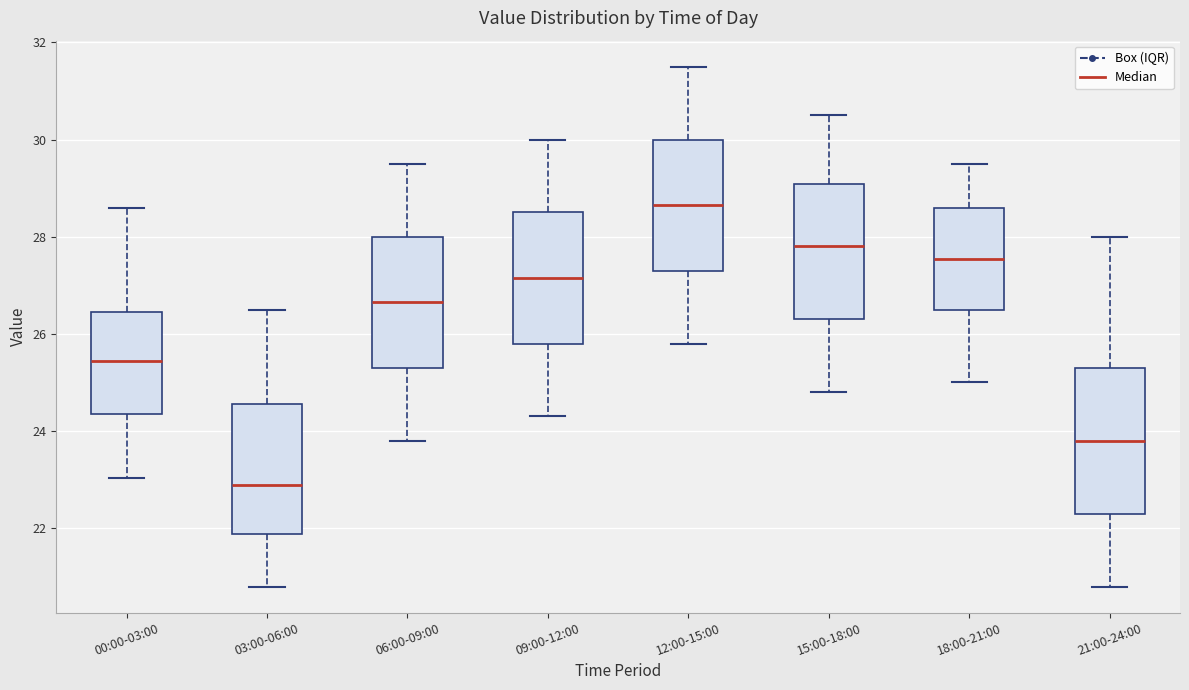

Reading left to right, transcribe this box plot: for each box, give where its median line is, the range the box spans, and where its two whiskers end, as read against the y-axis. The values are not printed on the chart, so give them approximately, as read against the axis.

00:00-03:00: median 25.4, box 24.4 to 26.4, whiskers 23.0 to 28.6
03:00-06:00: median 23.0, box 21.8 to 24.6, whiskers 20.8 to 26.6
06:00-09:00: median 26.6, box 25.4 to 28.0, whiskers 23.8 to 29.6
09:00-12:00: median 27.2, box 25.8 to 28.6, whiskers 24.4 to 30.0
12:00-15:00: median 28.6, box 27.4 to 30.0, whiskers 25.8 to 31.6
15:00-18:00: median 27.8, box 26.4 to 29.0, whiskers 24.8 to 30.6
18:00-21:00: median 27.6, box 26.6 to 28.6, whiskers 25.0 to 29.6
21:00-24:00: median 23.8, box 22.4 to 25.4, whiskers 20.8 to 28.0